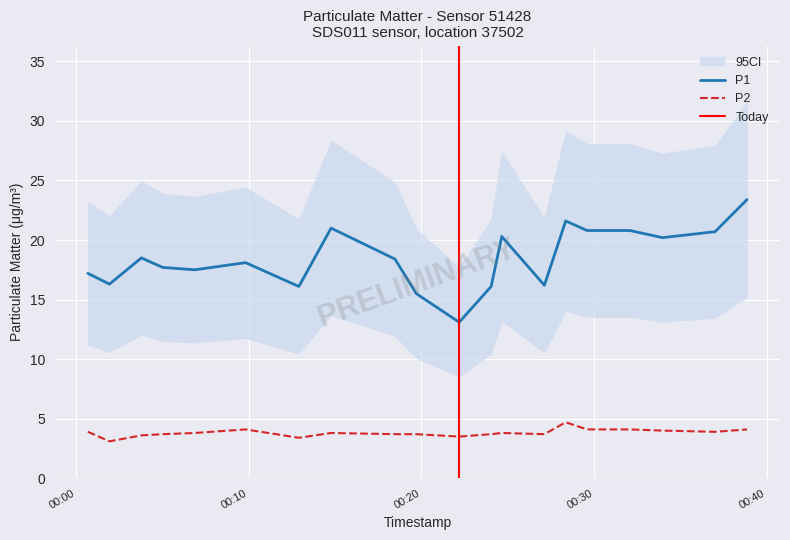

What is the highest value of the P1 series?

23.4